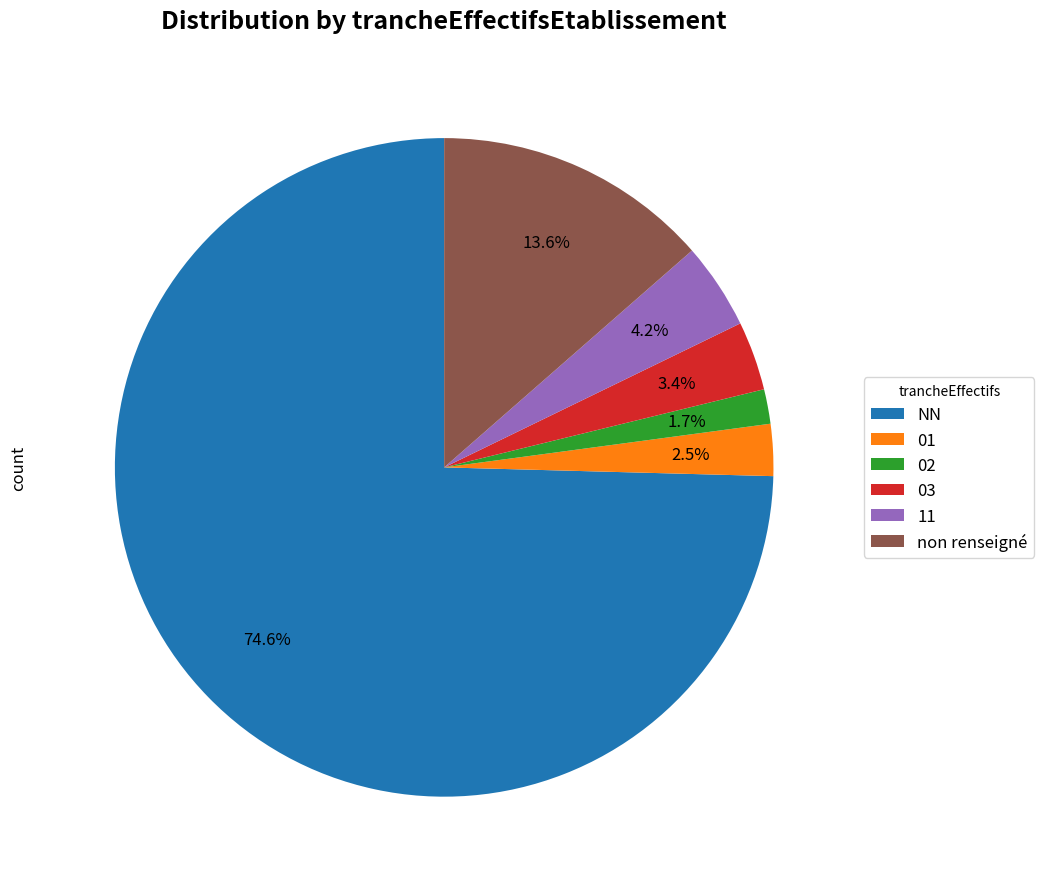

To the nearest percent, what is the average slice percentage?

17%